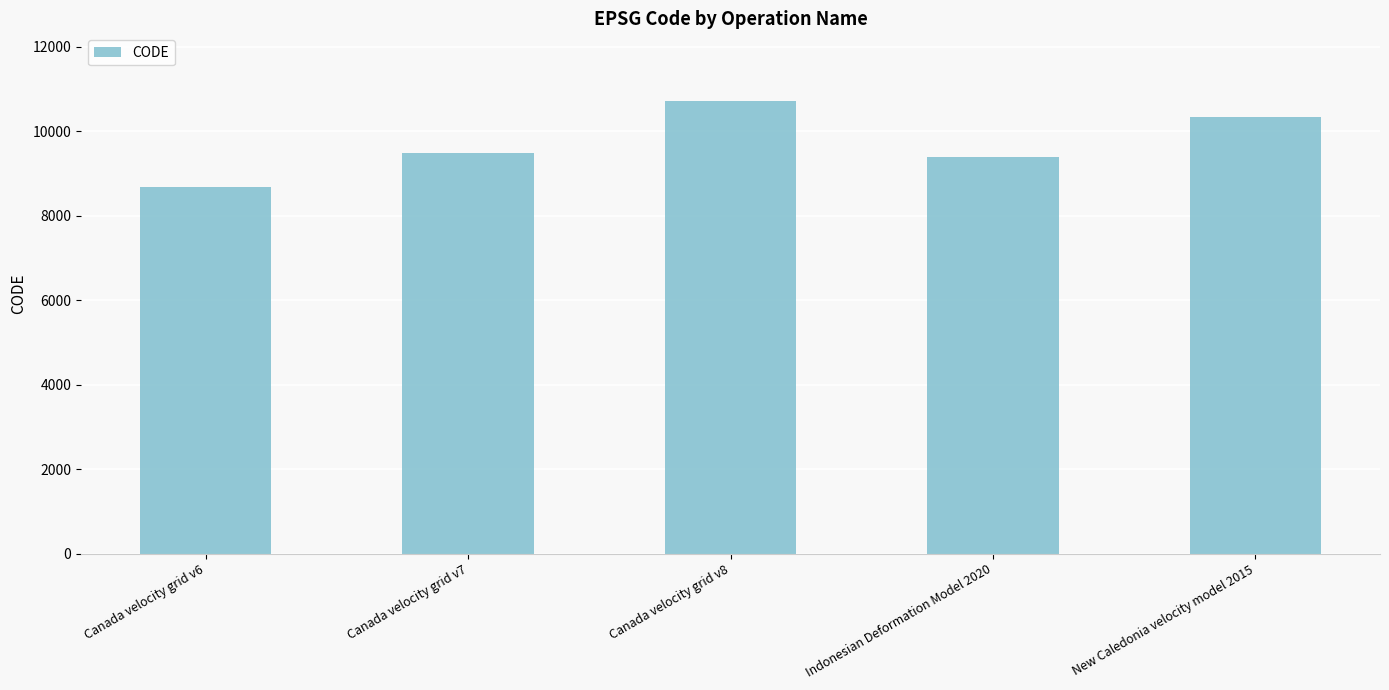

What is the approximate value at Indonesian Deformation Model 2020?

9375